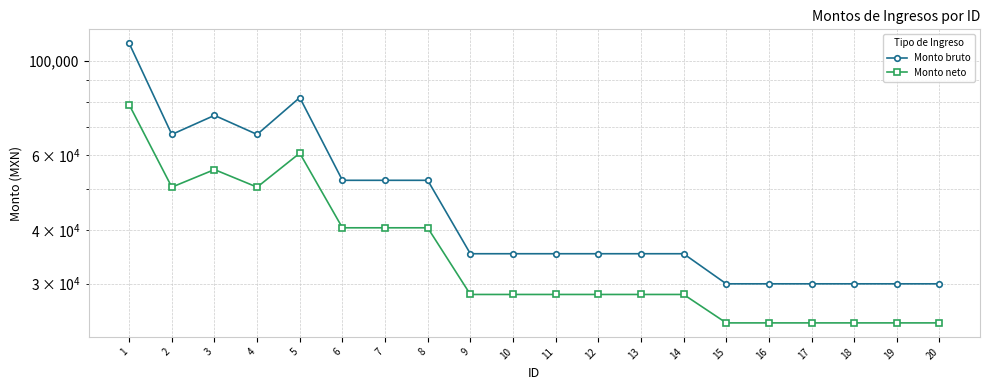

Which category has the lowest value in the Monto neto series?

15